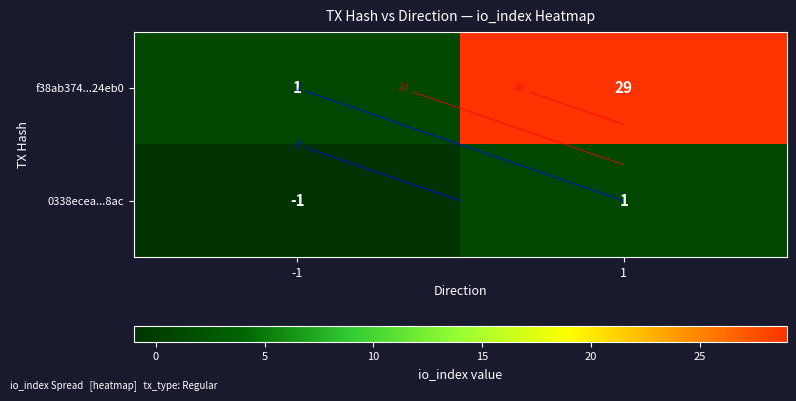

Which series has the largest total across all categories?

f38ab374...24eb0